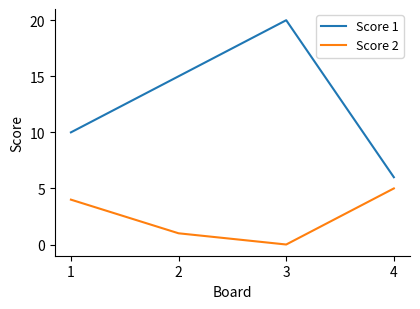

Reading left to right, transcribe all the data shown in this chart.

Score 1: 1=10	2=15	3=20	4=6
Score 2: 1=4	2=1	3=0	4=5